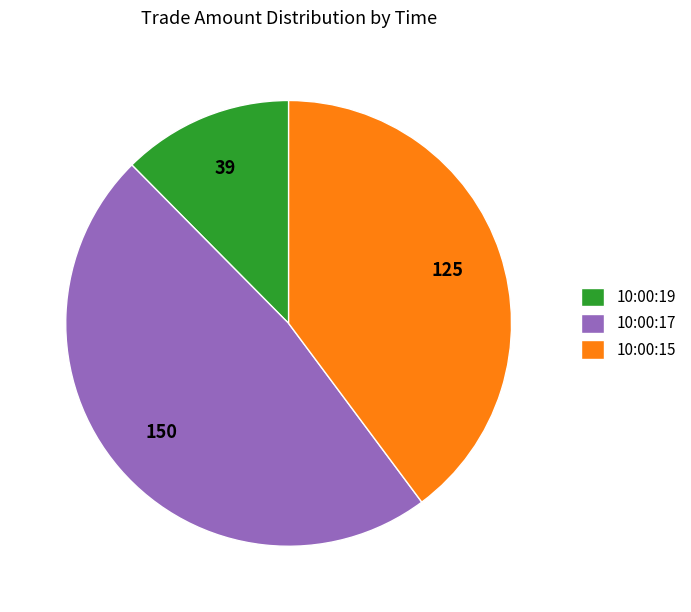

Is it true that 10:00:17 is 48% of the pie?

True